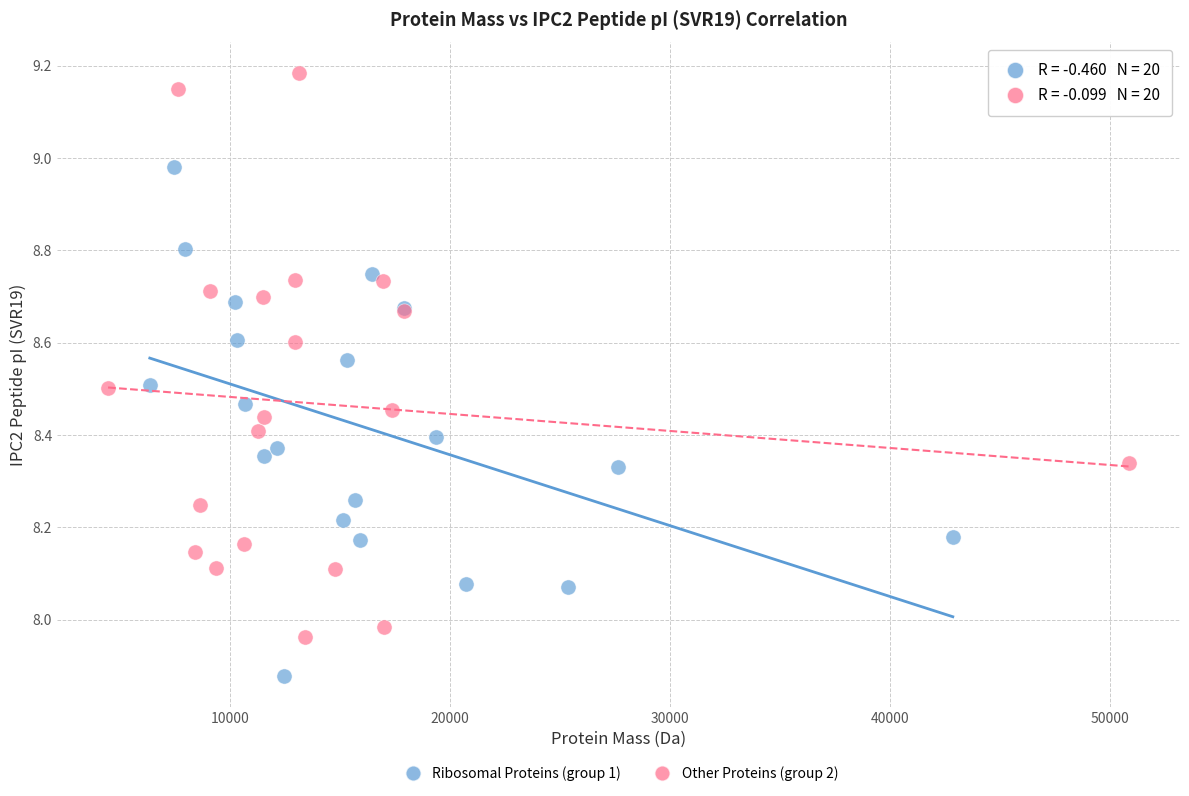

Which series has the widest spread of Y values?

Other Proteins (group 2)